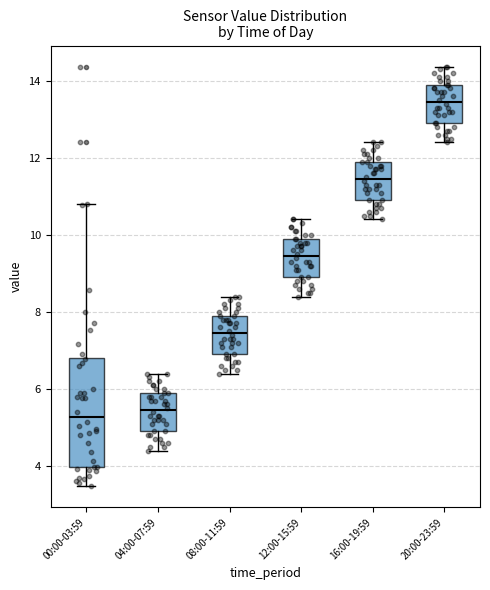

Which box's median line is the highest?

20:00-23:59